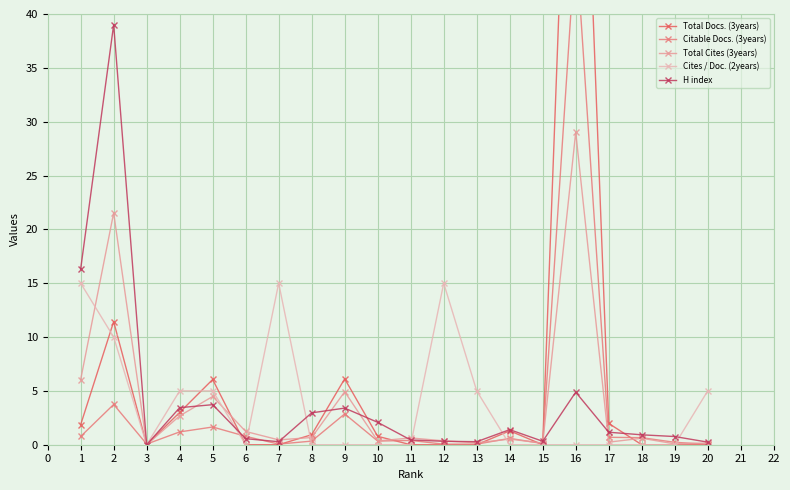

How many interior local peaks does the Total Docs. (3years) series have?

5